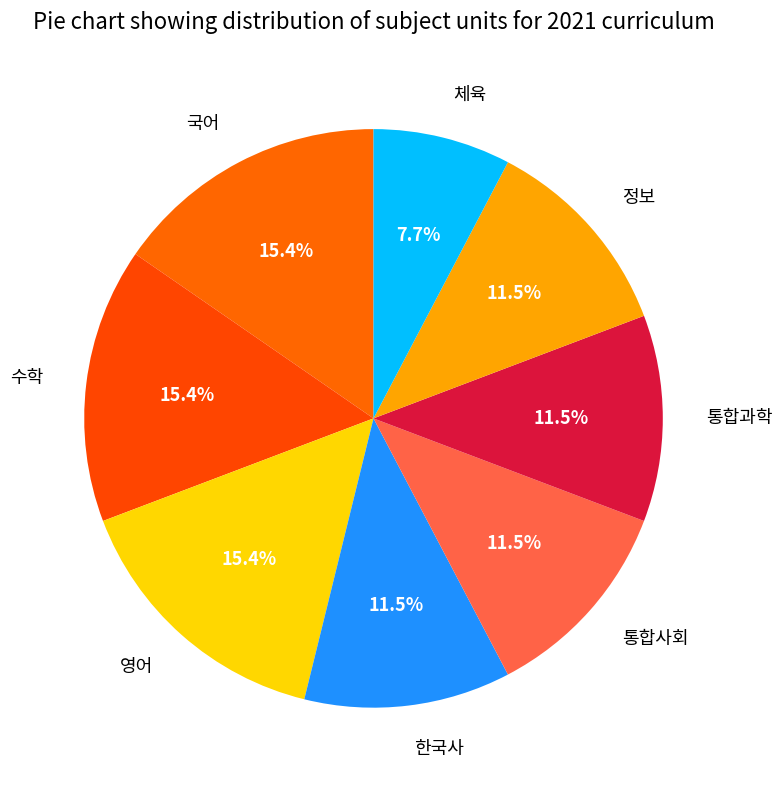

Approximately how many times larger is the value at 체육 compared to 영어?

0.5